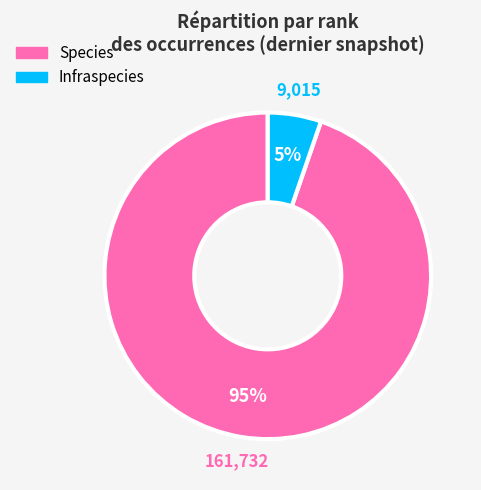

How many segments does this pie chart have?

2